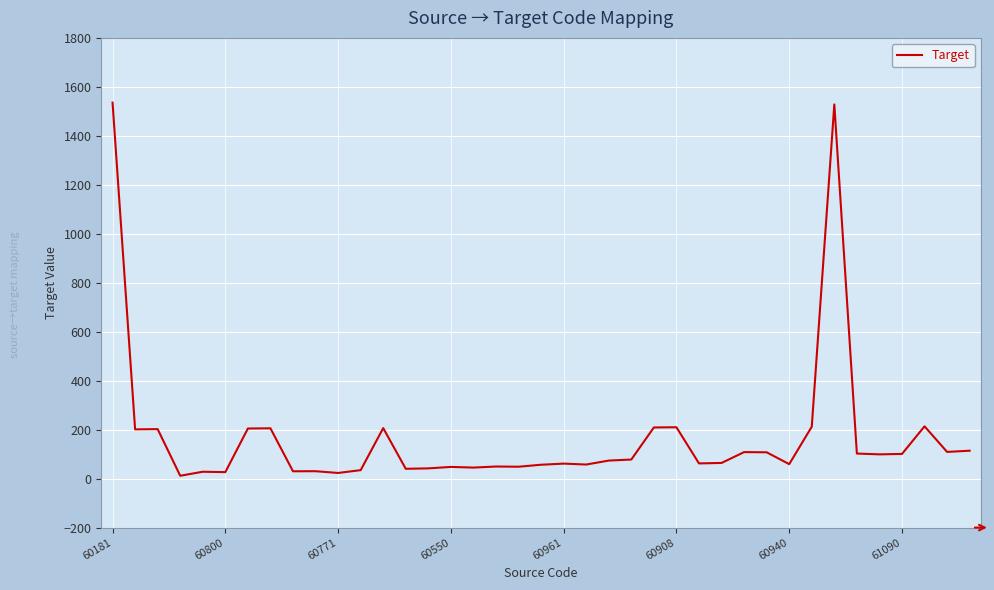

How many interior local valleys (lower than both neighbors) does the data have?

13